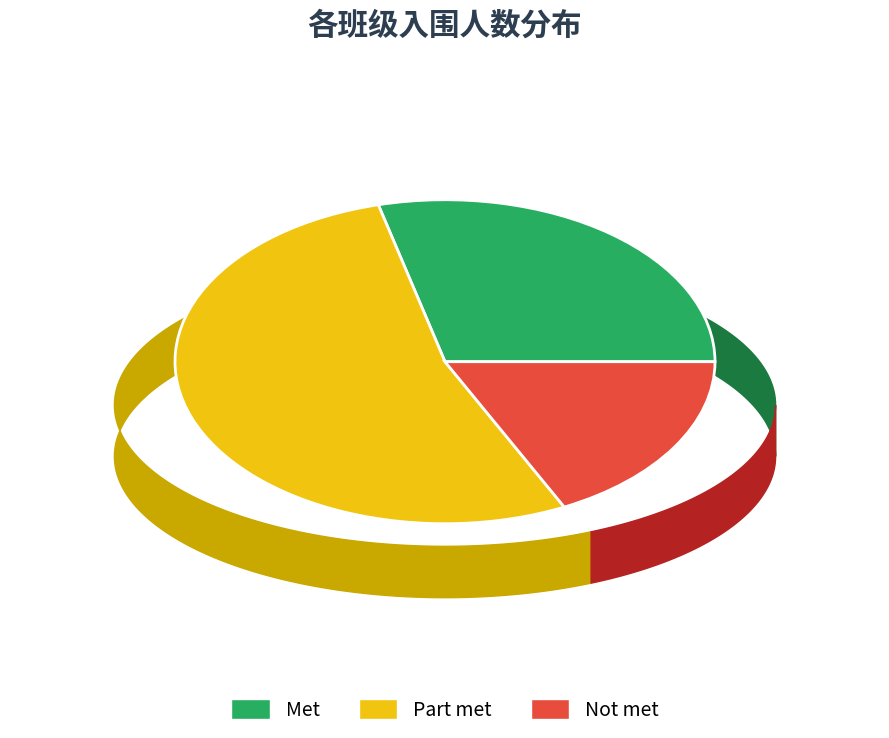

Combined, do Not met and Part met account for over 50%?

Yes